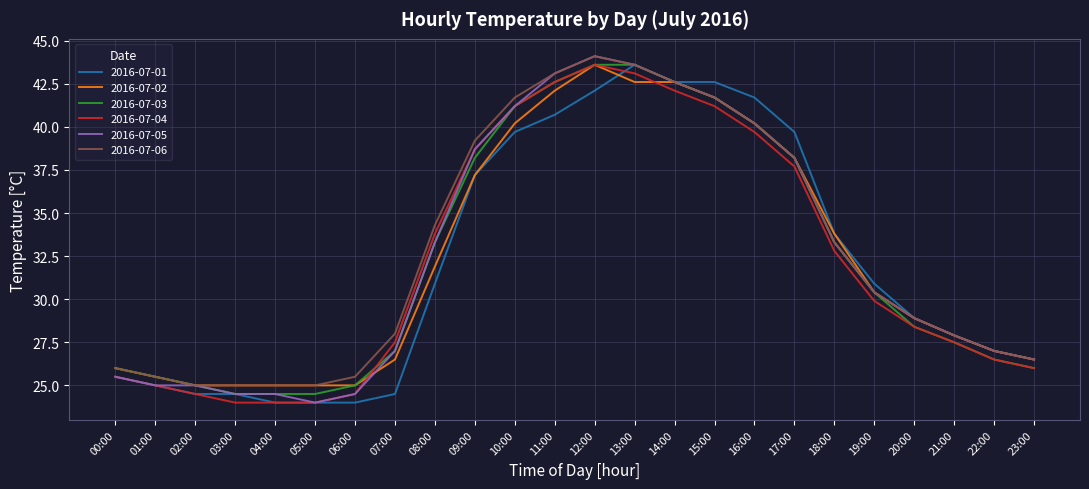

What is the total value across all series at 20:00?

172.4